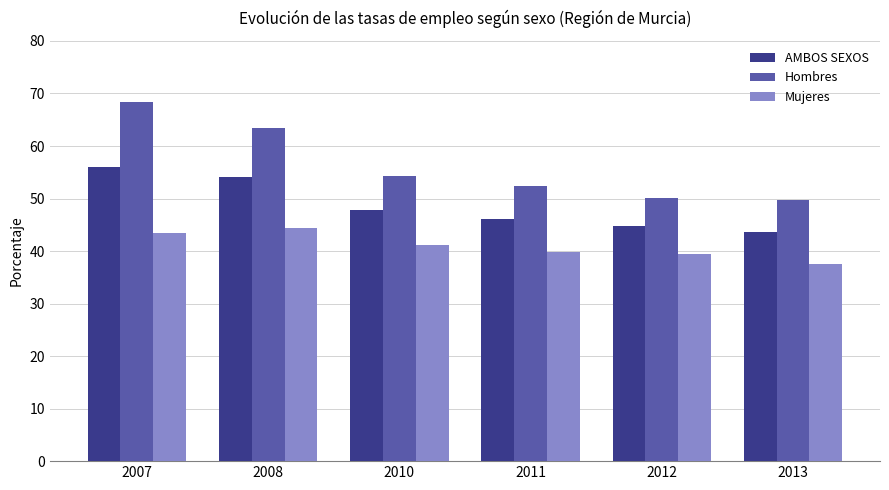

List the series in order of their overall mean, lowest first.

Mujeres, AMBOS SEXOS, Hombres